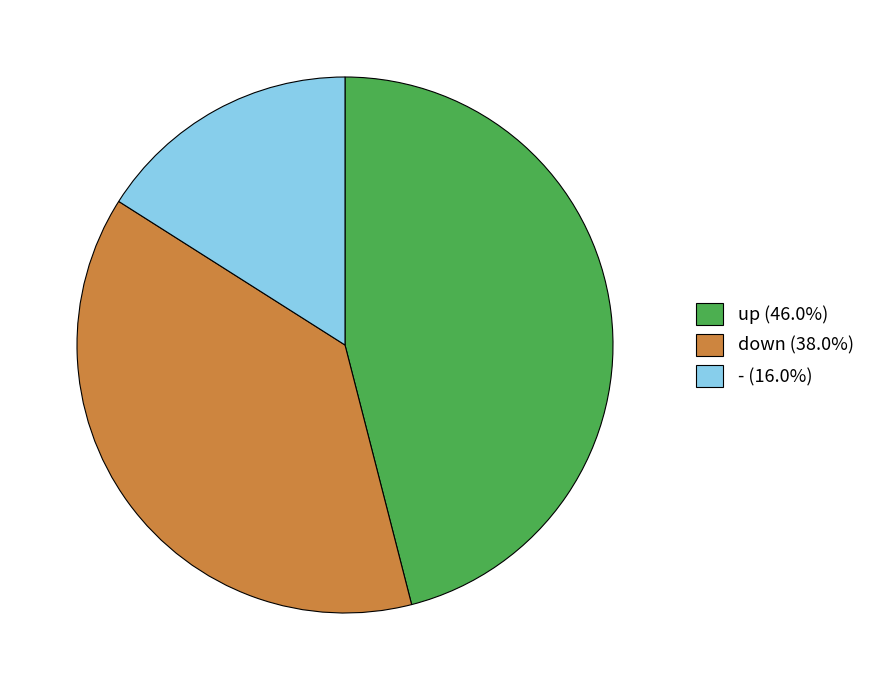

Is the sum of down (38.0%) and - (16.0%) greater than half?

Yes